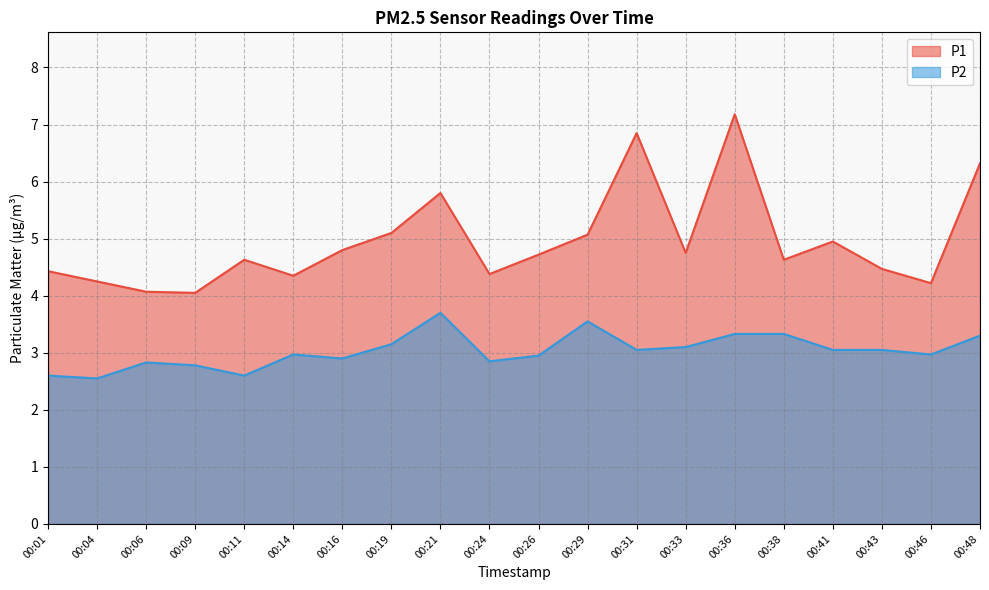

List the labels in order of P1 value, largest first.

00:36, 00:31, 00:48, 00:21, 00:19, 00:29, 00:41, 00:16, 00:33, 00:26, 00:11, 00:38, 00:43, 00:01, 00:24, 00:14, 00:04, 00:46, 00:06, 00:09